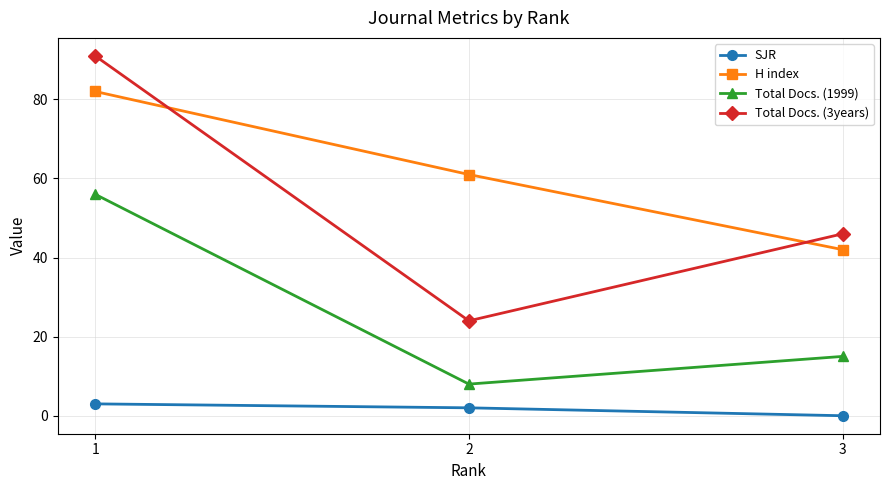

What is the maximum value for H index?

82